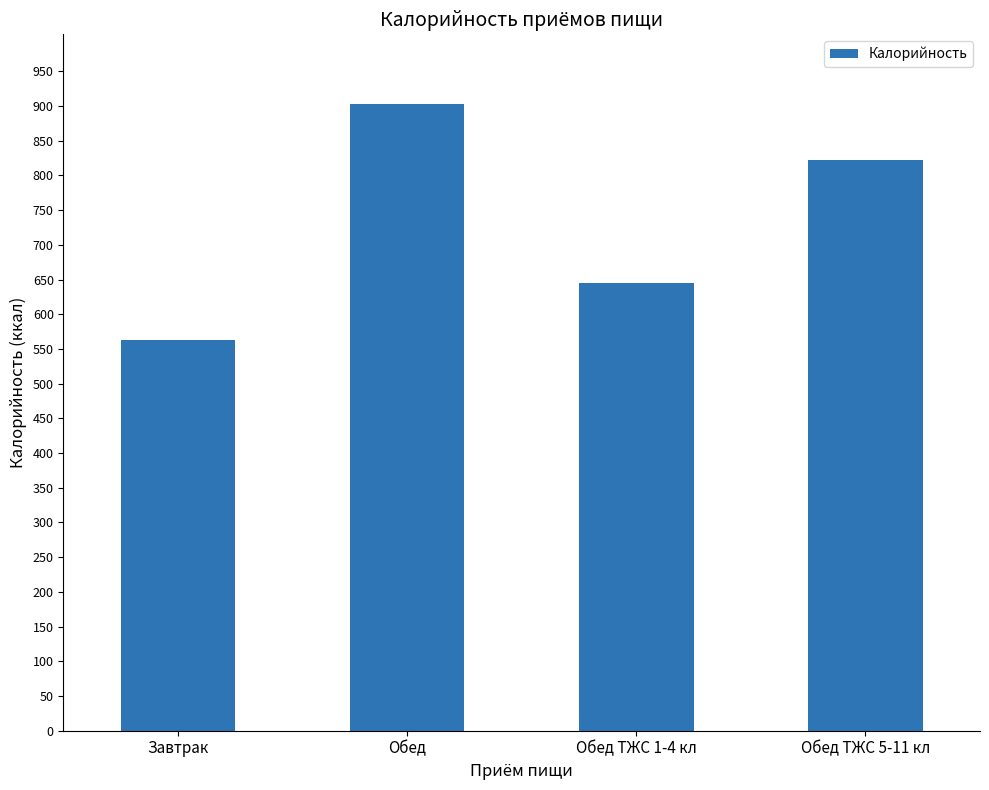

Count the number of values greater than 822.

2